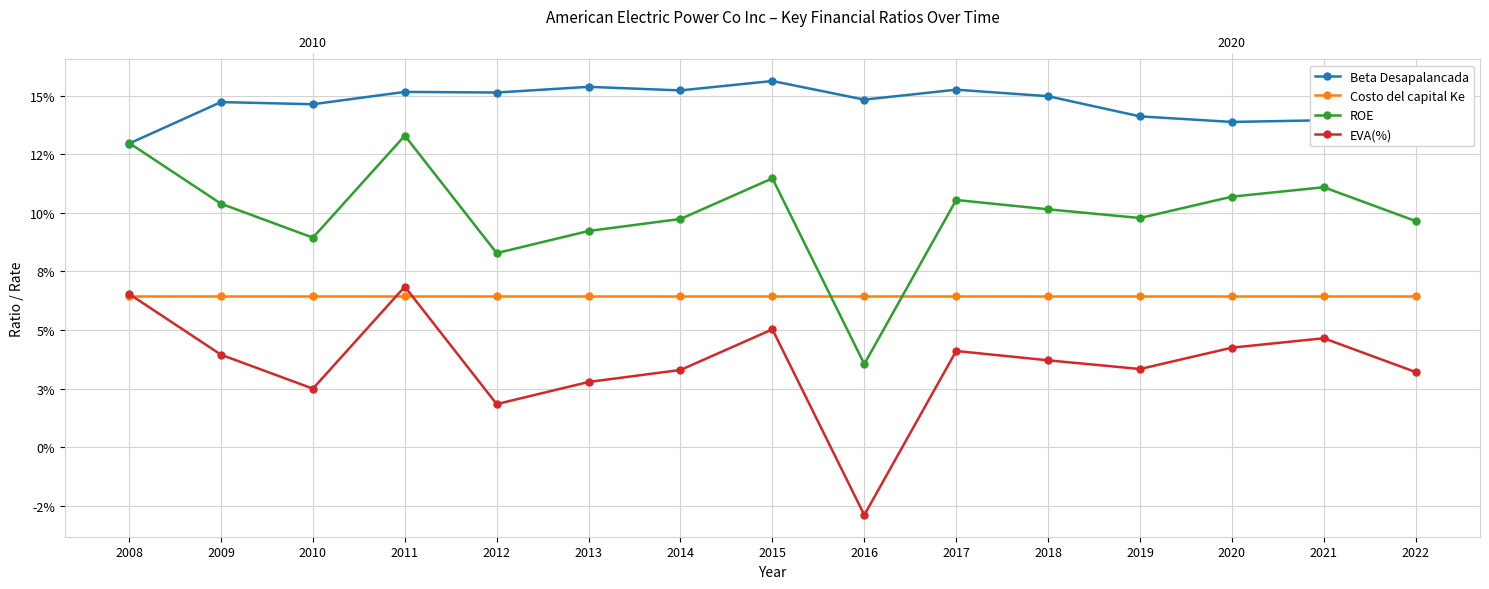

What is the total value across all series at 2015?

0.4